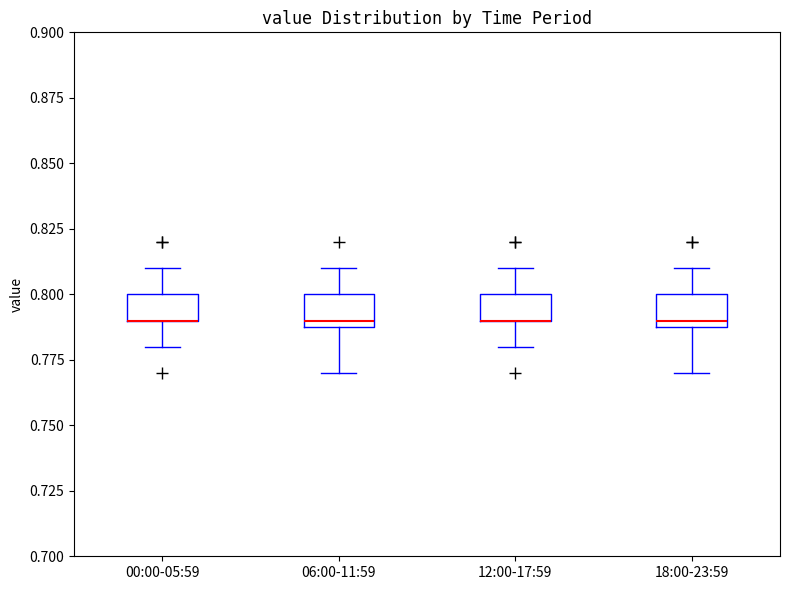

Reading left to right, read every box against the y-axis: the position of its median line, the range the box covers, and the ends of its whiskers. The values are not printed on the chart, so give them approximately, as read against the axis.

00:00-05:59: median 0.79 (drawn on the box's lower edge), box 0.79 to 0.80, whiskers 0.78 to 0.81
06:00-11:59: median 0.79 (just above the box's lower edge), box 0.79 to 0.80, whiskers 0.77 to 0.81
12:00-17:59: median 0.79 (drawn on the box's lower edge), box 0.79 to 0.80, whiskers 0.78 to 0.81
18:00-23:59: median 0.79 (just above the box's lower edge), box 0.79 to 0.80, whiskers 0.77 to 0.81